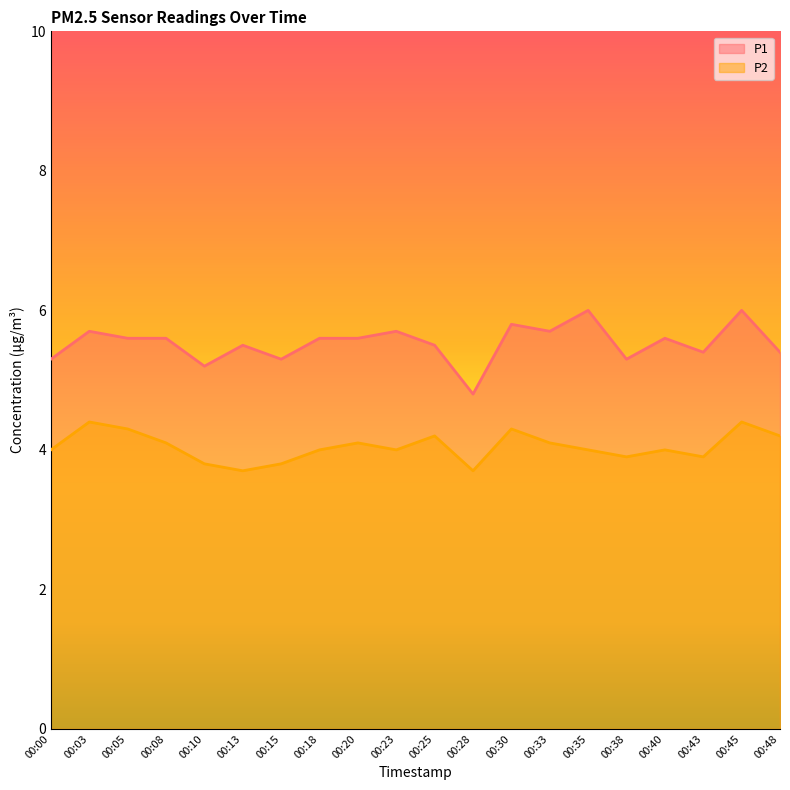

At which label does P2 first exceed 4?

00:03